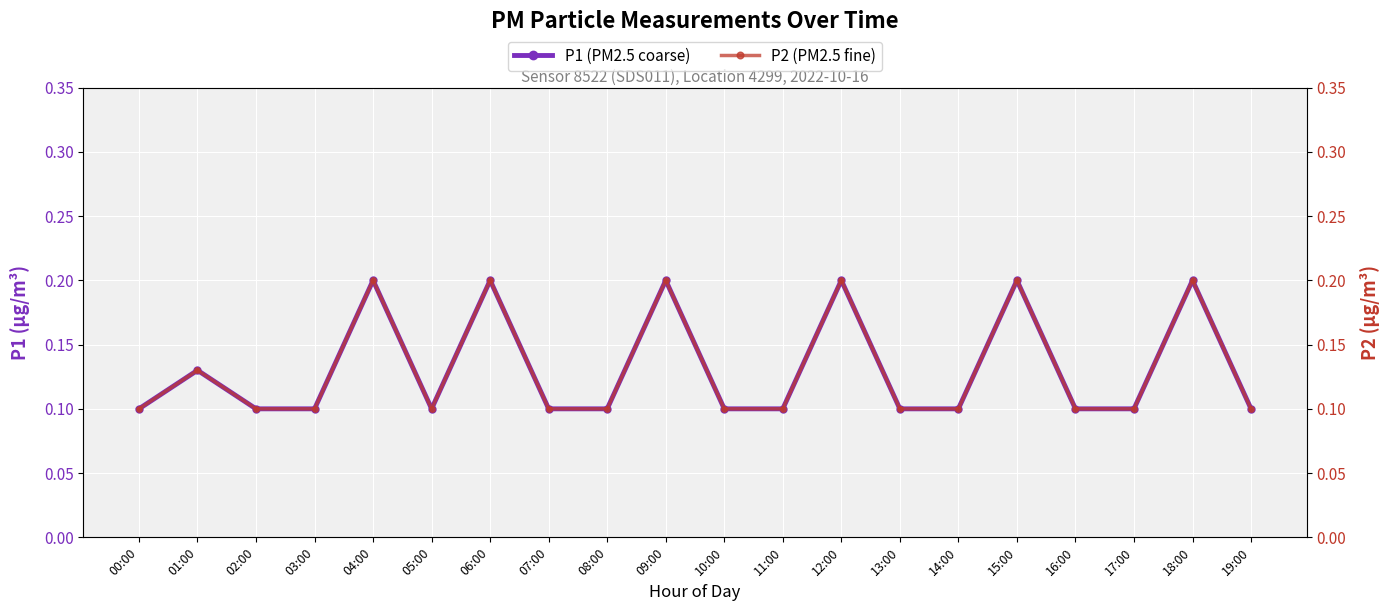

Where is the first local minimum for P2 (PM2.5 fine)?

05:00